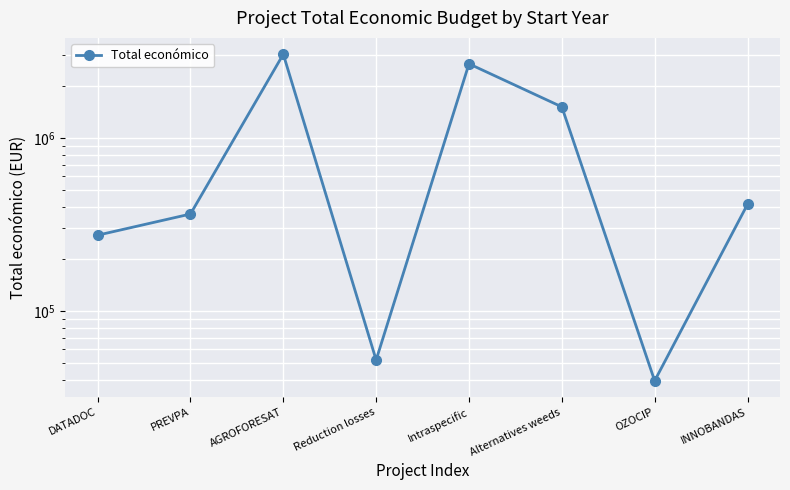

Which has a higher value, Reduction losses or INNOBANDAS?

INNOBANDAS